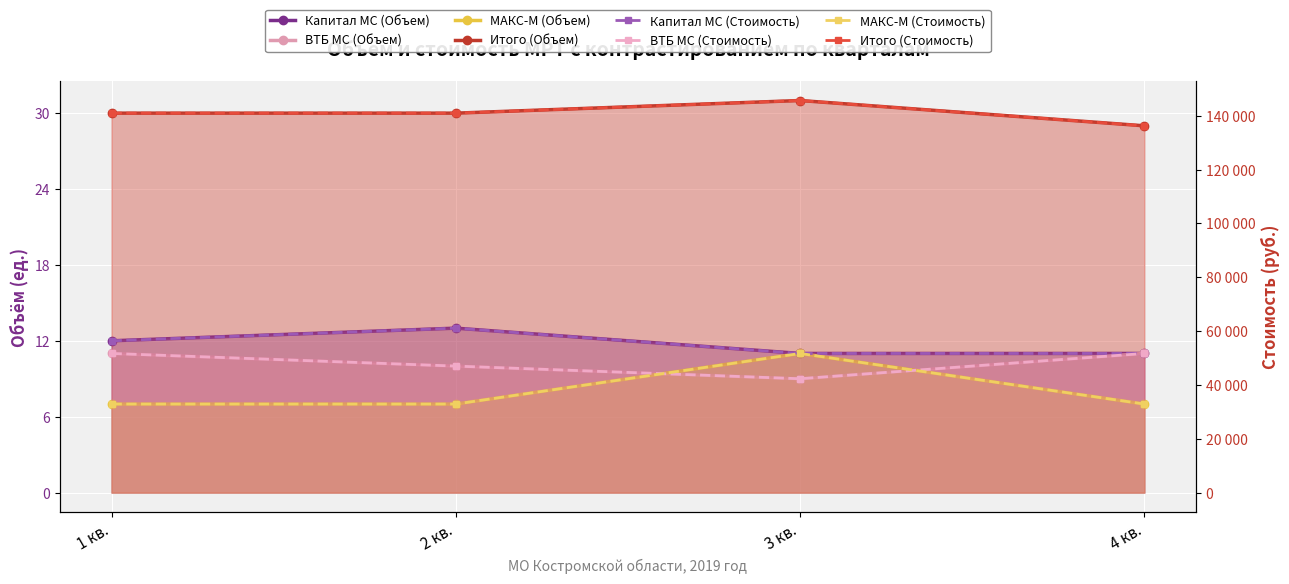

Which series has the largest range (max minus min)?

МАКС-М (Объем)